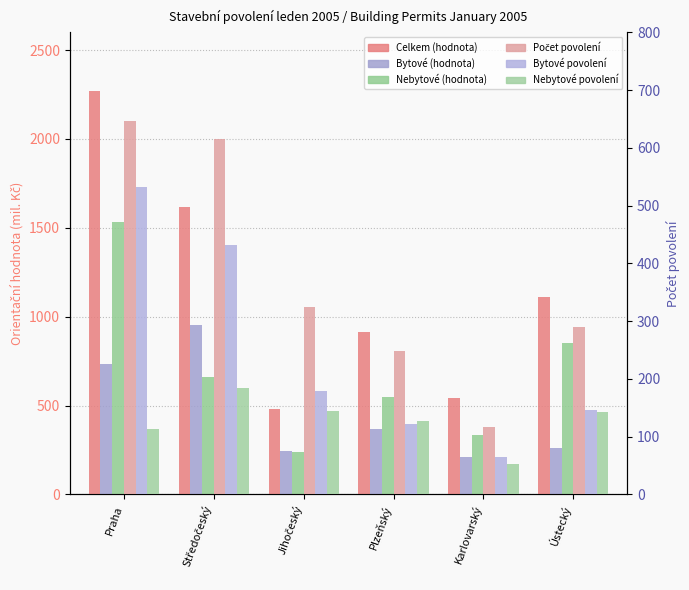

At which label is Nebytové povolení closest to 118?

Praha